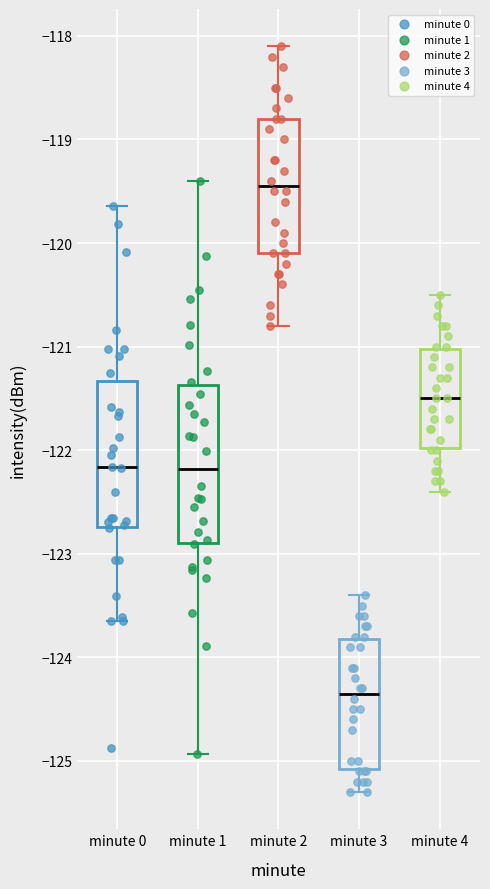

Where does the upper whisker of the box for minute 0 end on the y-axis? The values are not printed on the chart, so give them approximately, as read against the axis.

-119.6